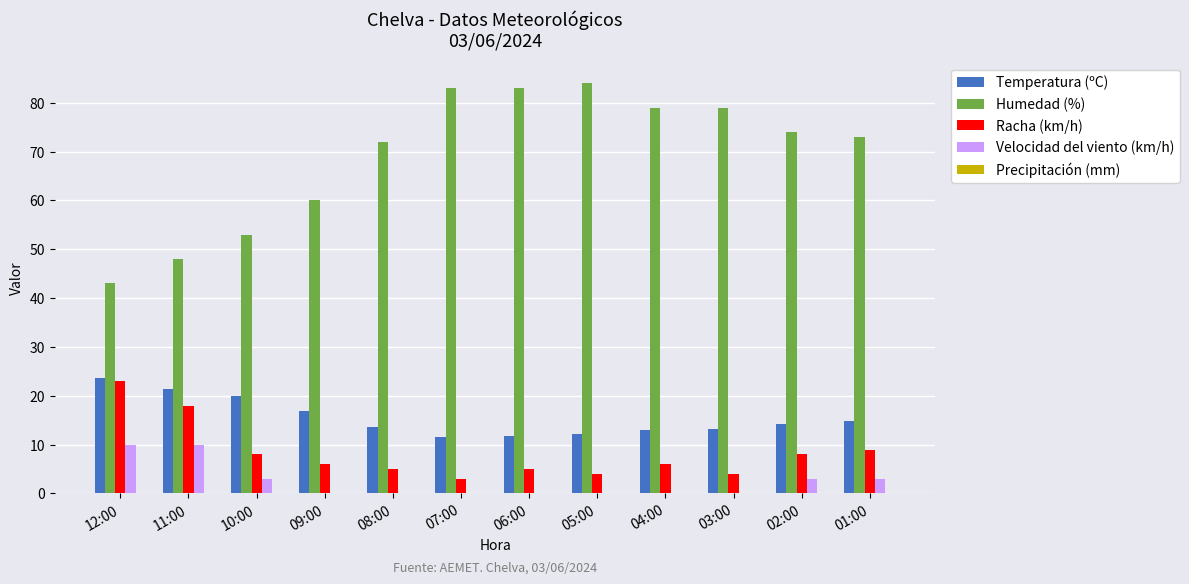

Which series changed the most between 10:00 and 08:00?

Humedad (%)